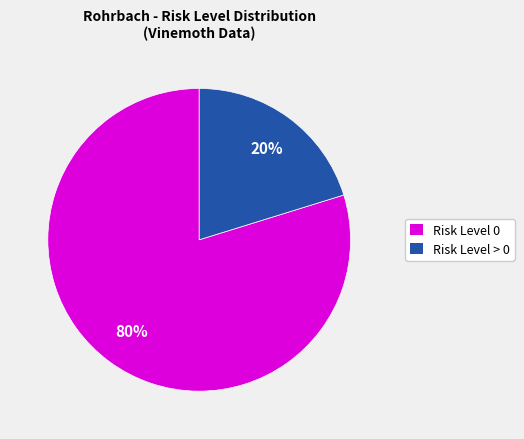

Combined, do Risk Level > 0 and Risk Level 0 account for over 50%?

Yes